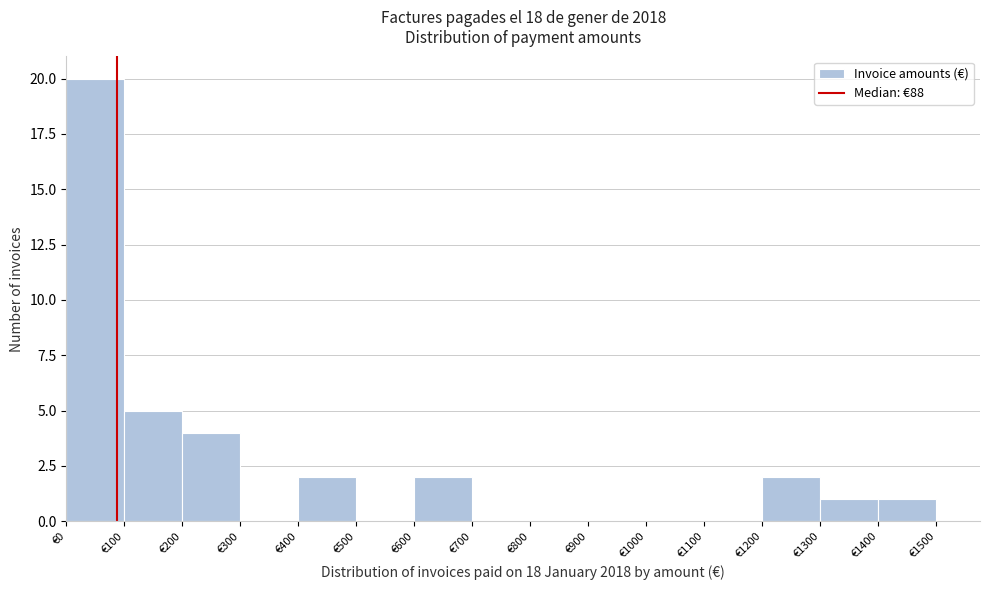

Reading left to right, list every bar in this chart as the range it spans on the x-axis followed by its height. The values are not printed on the chart, so give them approximately, as read against the axis.

0 to 100: 20
100 to 200: 5
200 to 300: 4
300 to 400: 0
400 to 500: 2
500 to 600: 0
600 to 700: 2
700 to 800: 0
800 to 900: 0
900 to 1000: 0
1000 to 1100: 0
1100 to 1200: 0
1200 to 1300: 2
1300 to 1400: 1
1400 to 1500: 1